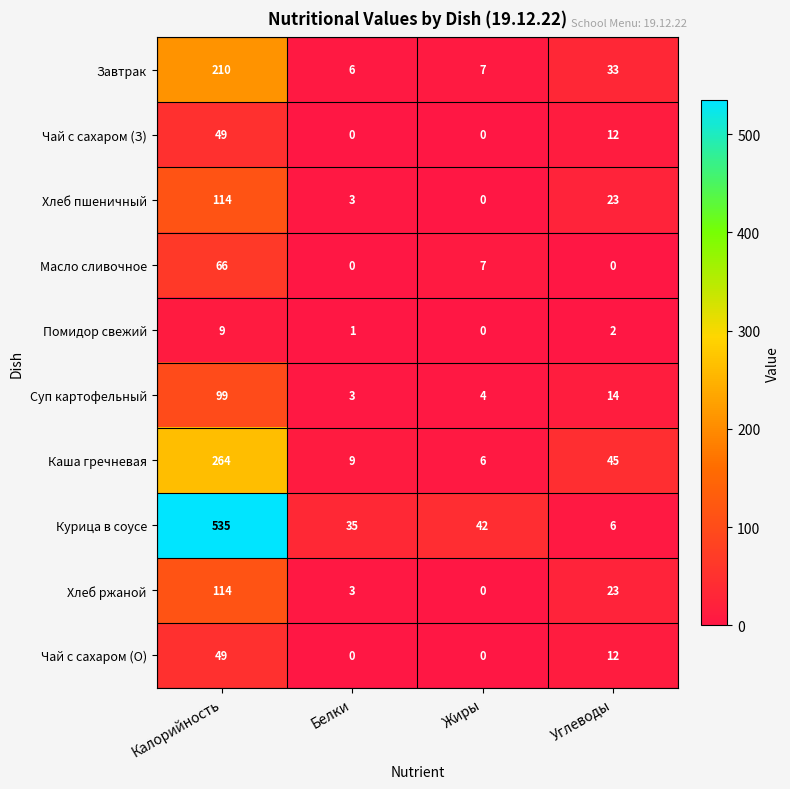

Which series has the largest range (max minus min)?

Курица в соусе